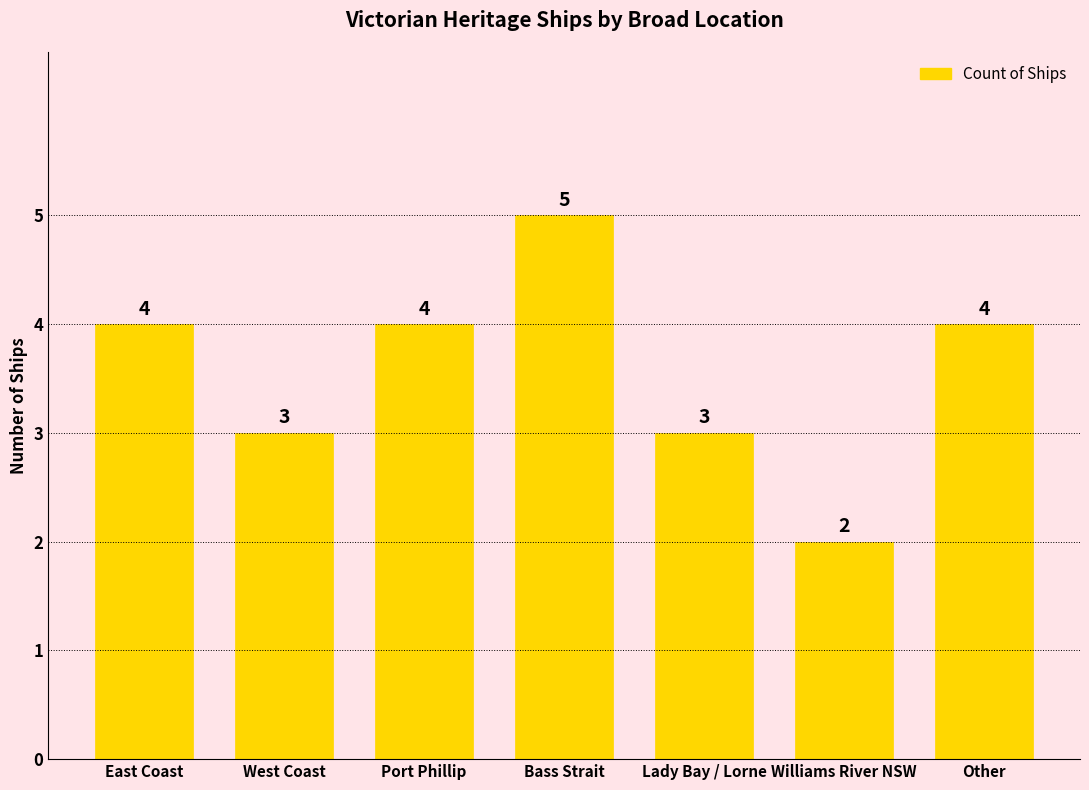

What is the average value?

4